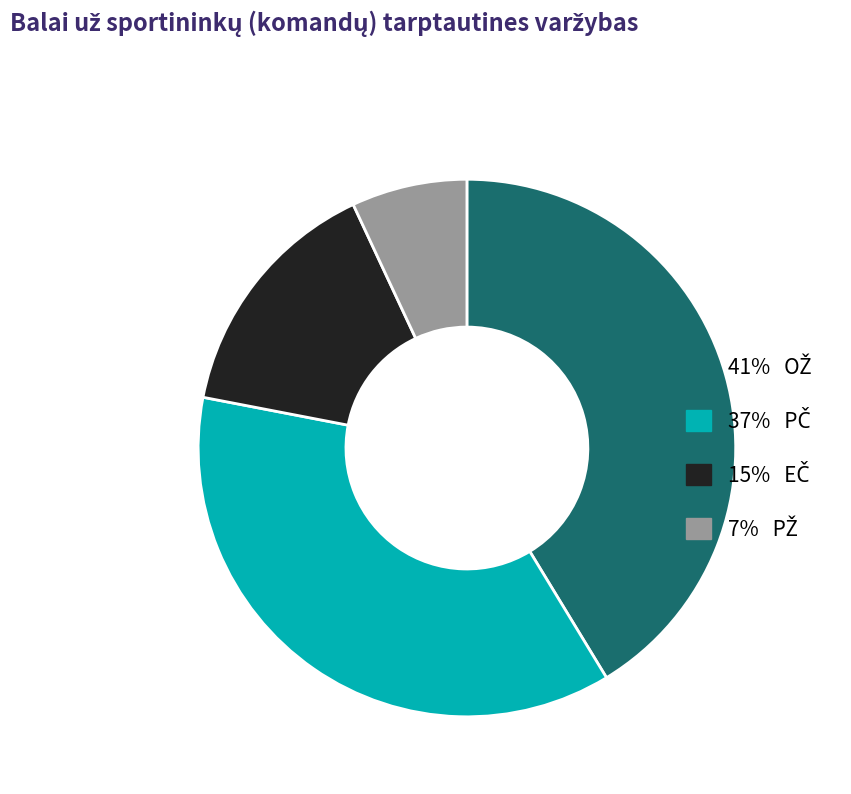

Is there a majority slice in this chart?

No